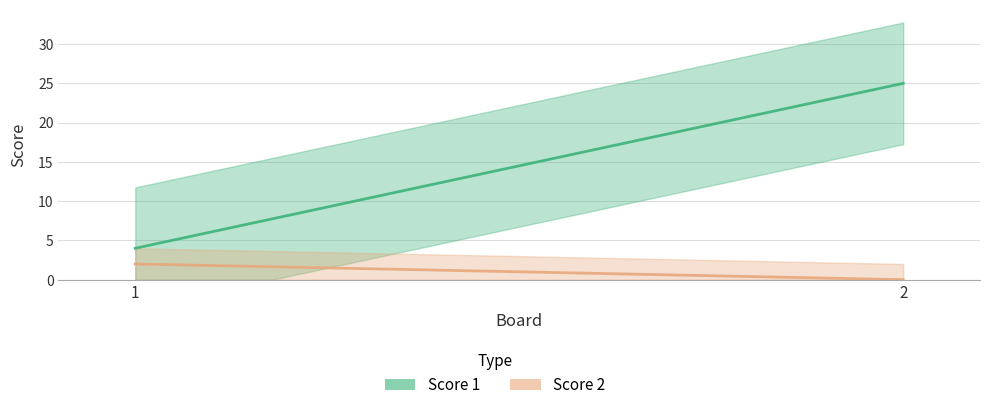

What is the difference between the Score 1 values at 2 and 1?

21